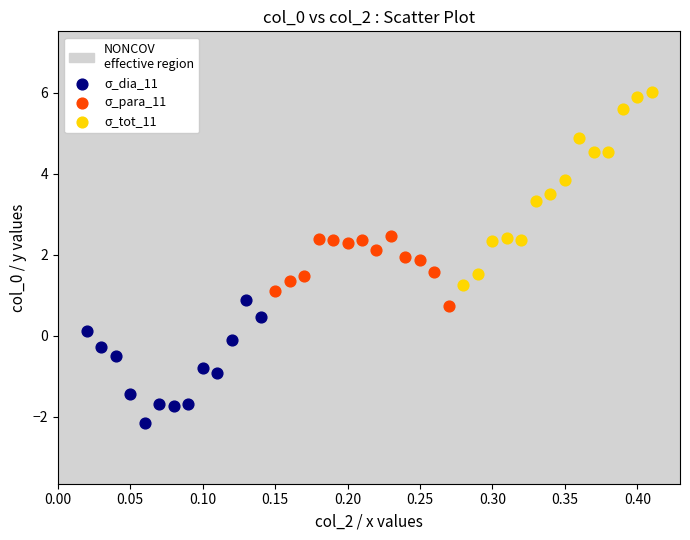

Which series has the largest Y range (max minus min)?

σ_tot_11